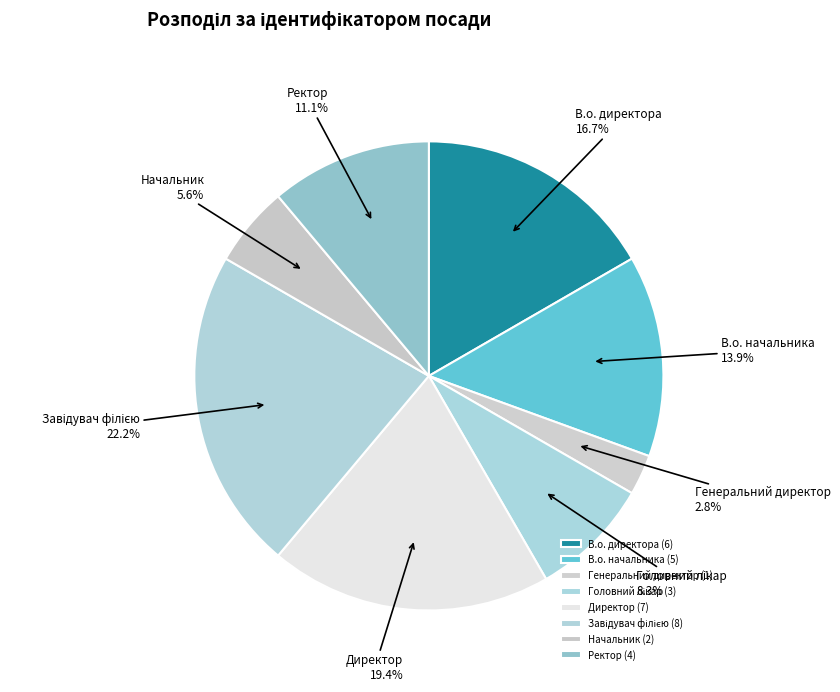

Count the number of slices in the pie.

8